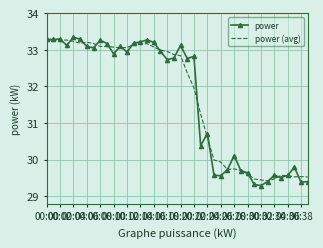

What is the highest value of the power (avg) series?

33.3